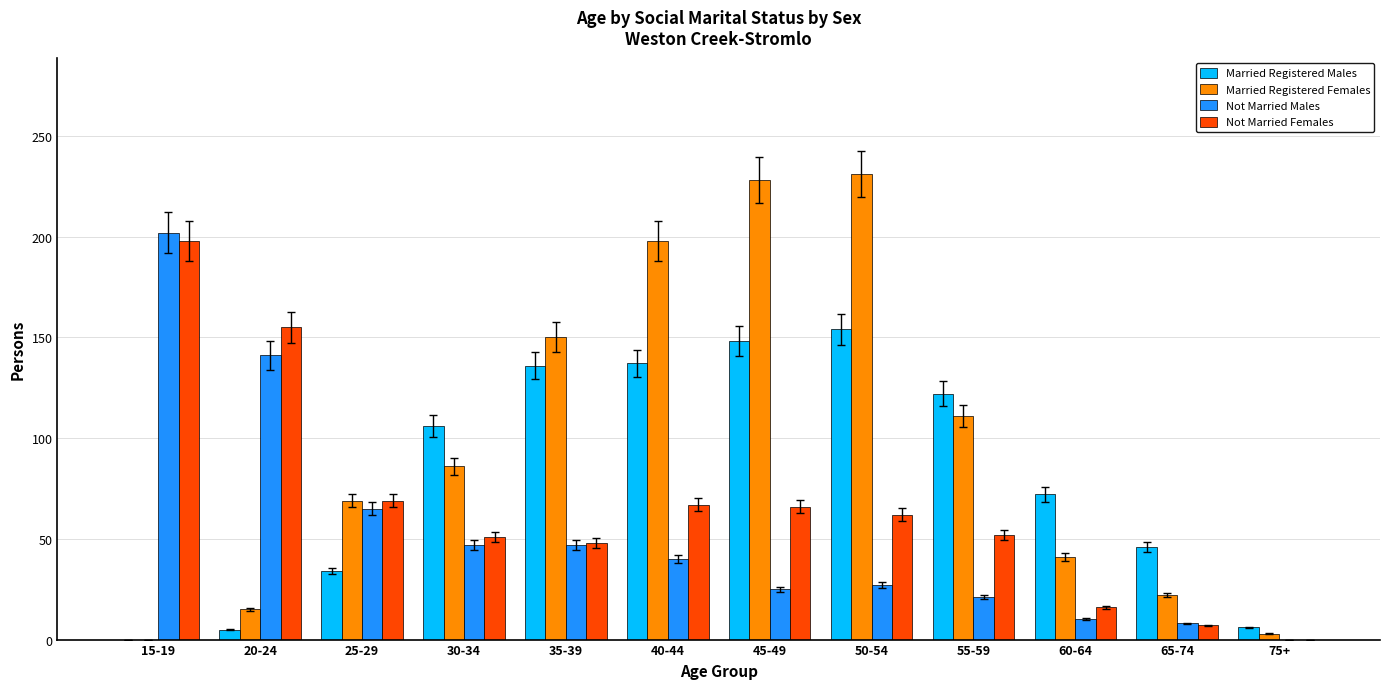

What is the total value across all series at 55-59?

306